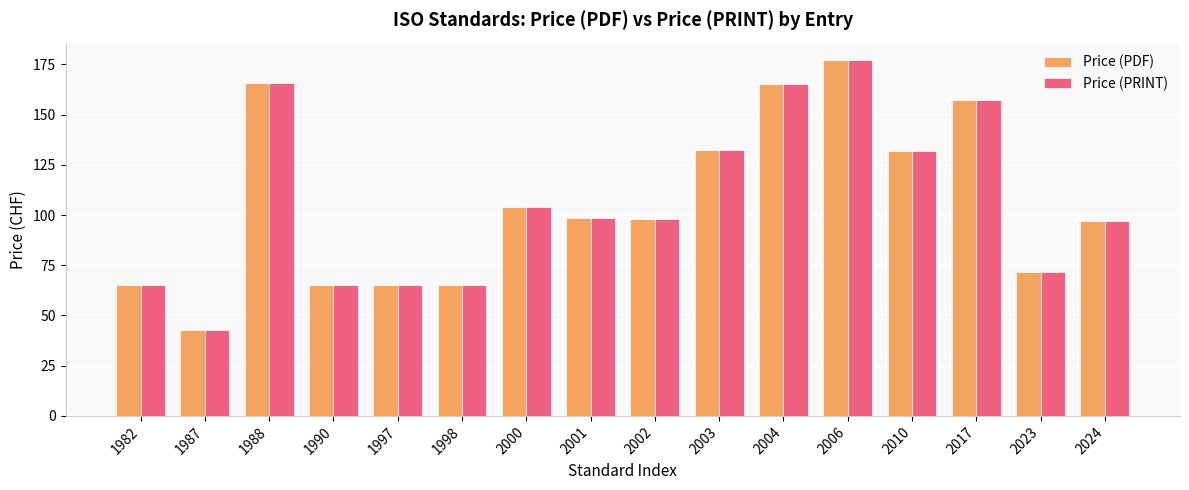

At which label is Price (PDF) closest to 110?

2000